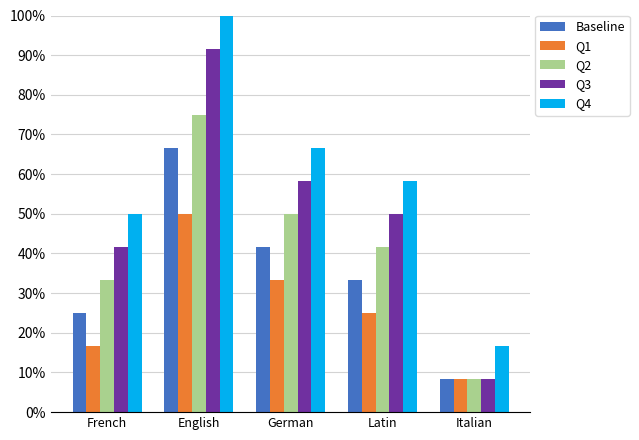

Does the chart contain stacked bars?

No